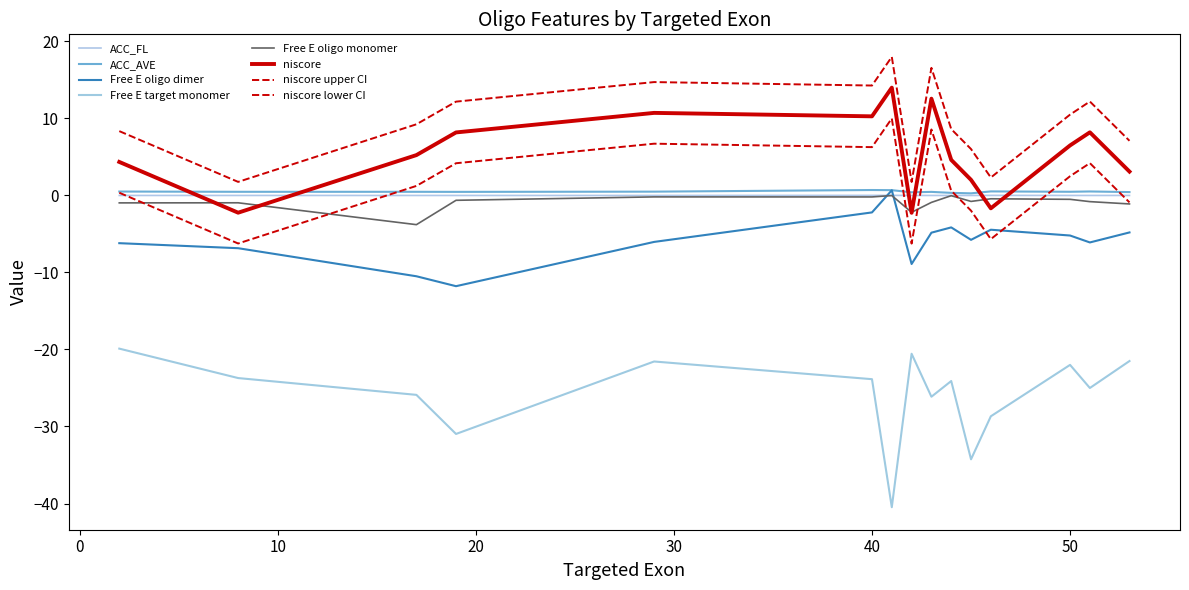

Which series has the widest spread of values?

Free E target monomer